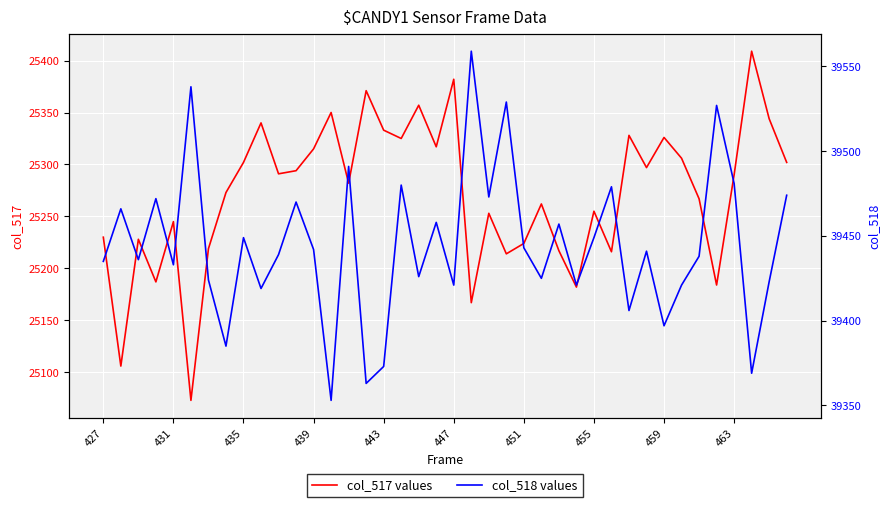

Is it true that col_517 values equals 25245 at 431?

True